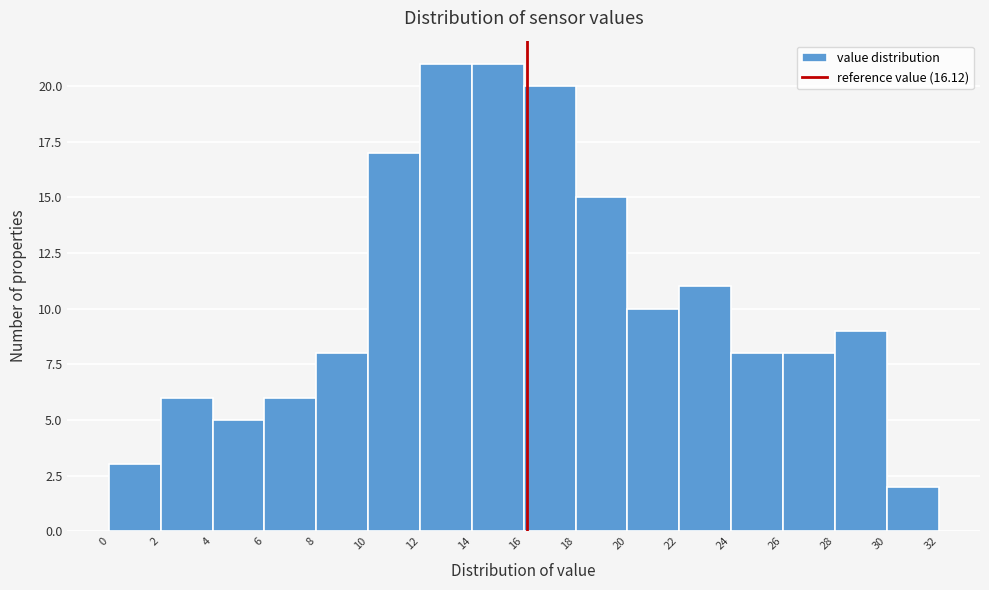

Reading left to right, list every bar in this chart as the range it spans on the x-axis followed by its height. The values are not printed on the chart, so give them approximately, as read against the axis.

0 to 2: 3
2 to 4: 6
4 to 6: 5
6 to 8: 6
8 to 10: 8
10 to 12: 17
12 to 14: 21
14 to 16: 21
16 to 18: 20
18 to 20: 15
20 to 22: 10
22 to 24: 11
24 to 26: 8
26 to 28: 8
28 to 30: 9
30 to 32: 2